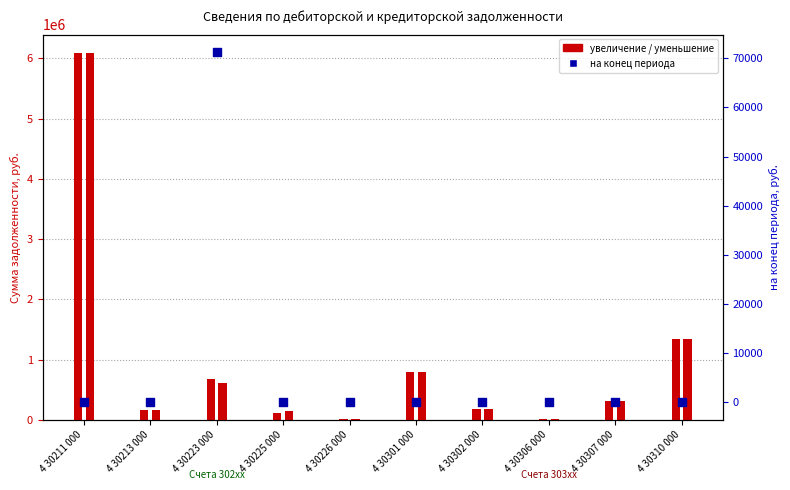

At how many categories does at least one series exceed 5642140?

1